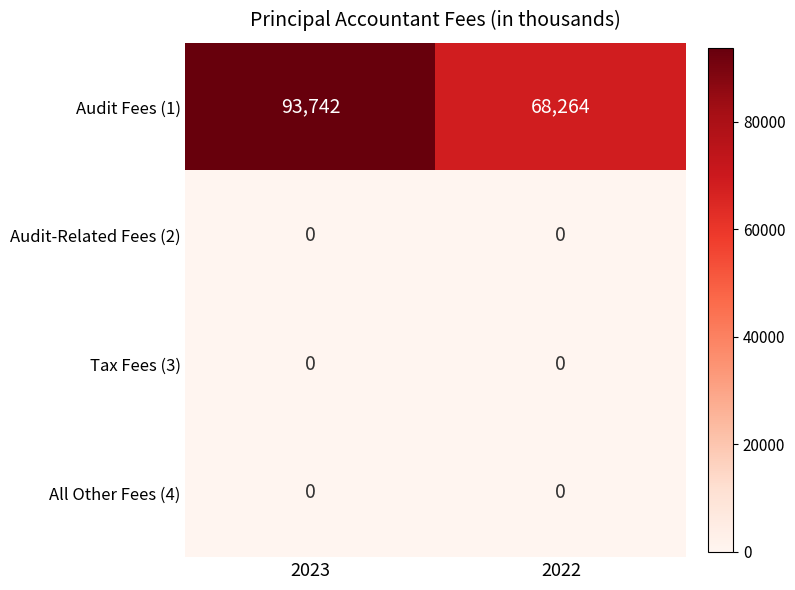

Rank the categories by Audit Fees (1) value from highest to lowest.

2023, 2022